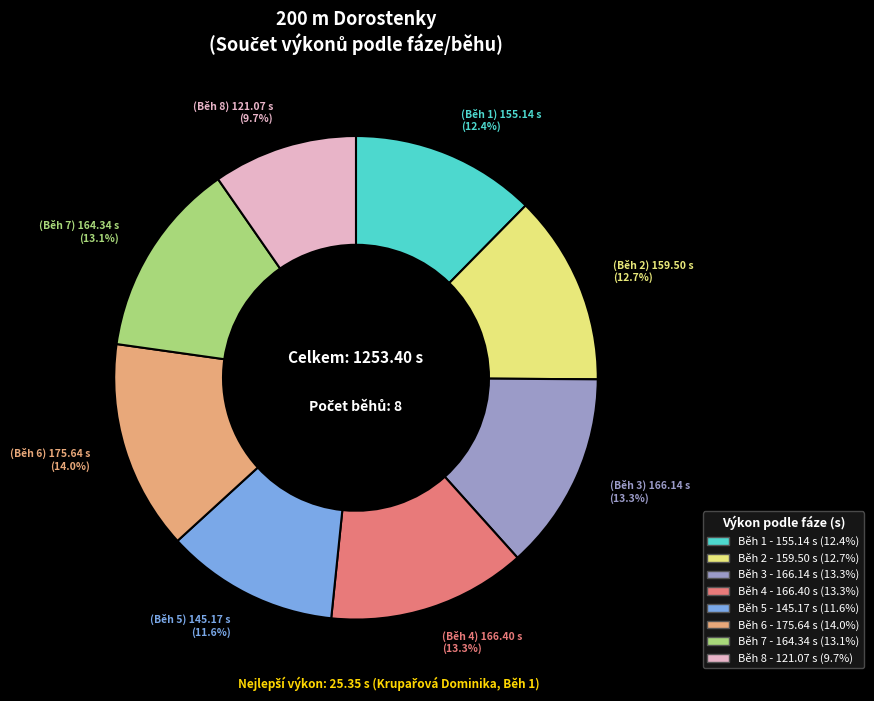

Which has a higher value, Běh 5 or Běh 8?

Běh 5